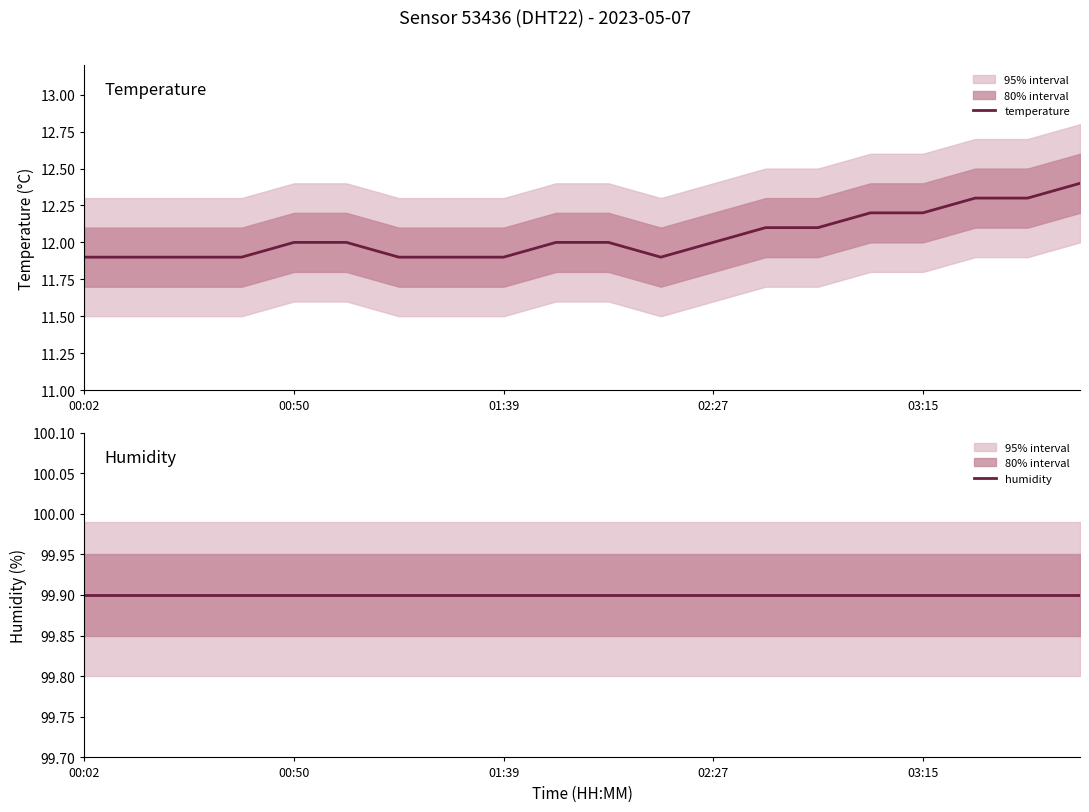

What is the sum of the temperature values at 18 and 11?

24.2